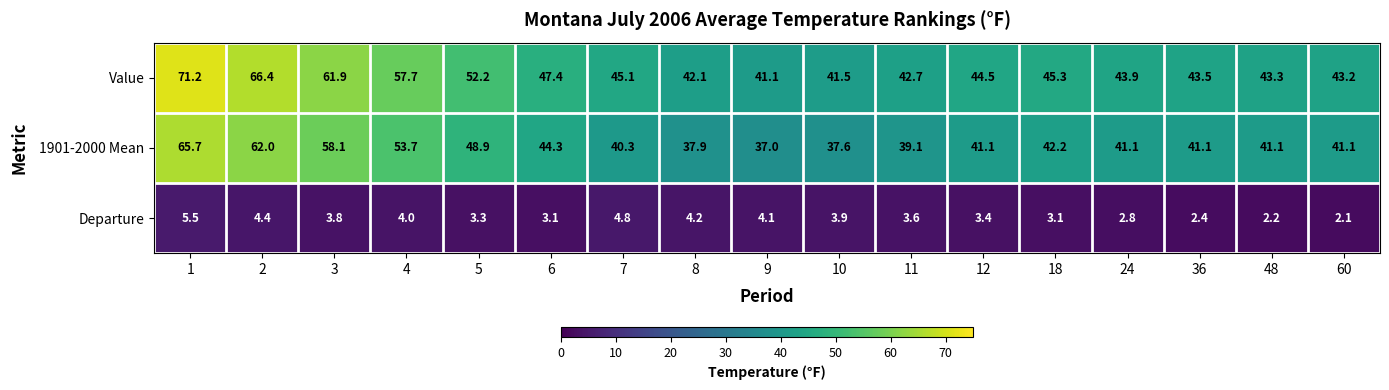

Where is Value nearest to the value 56?

4